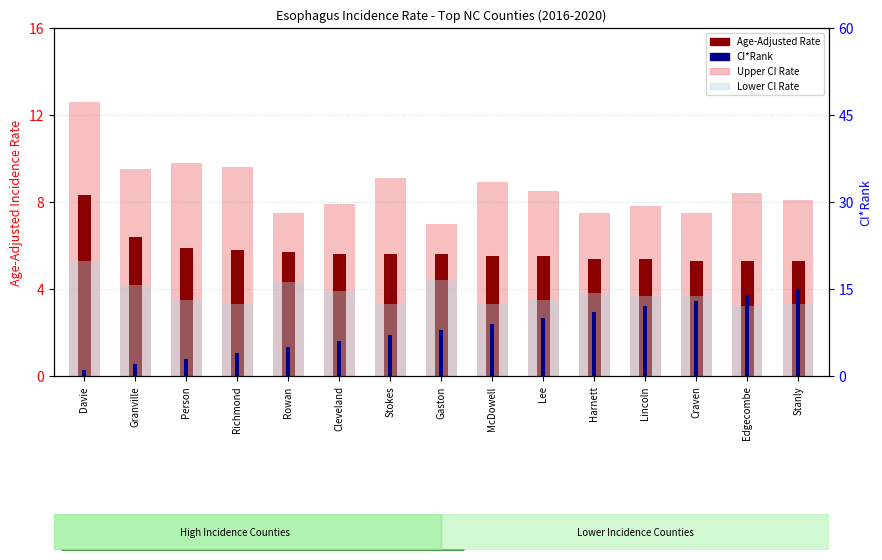

What is the minimum value for CI*Rank?

1.0